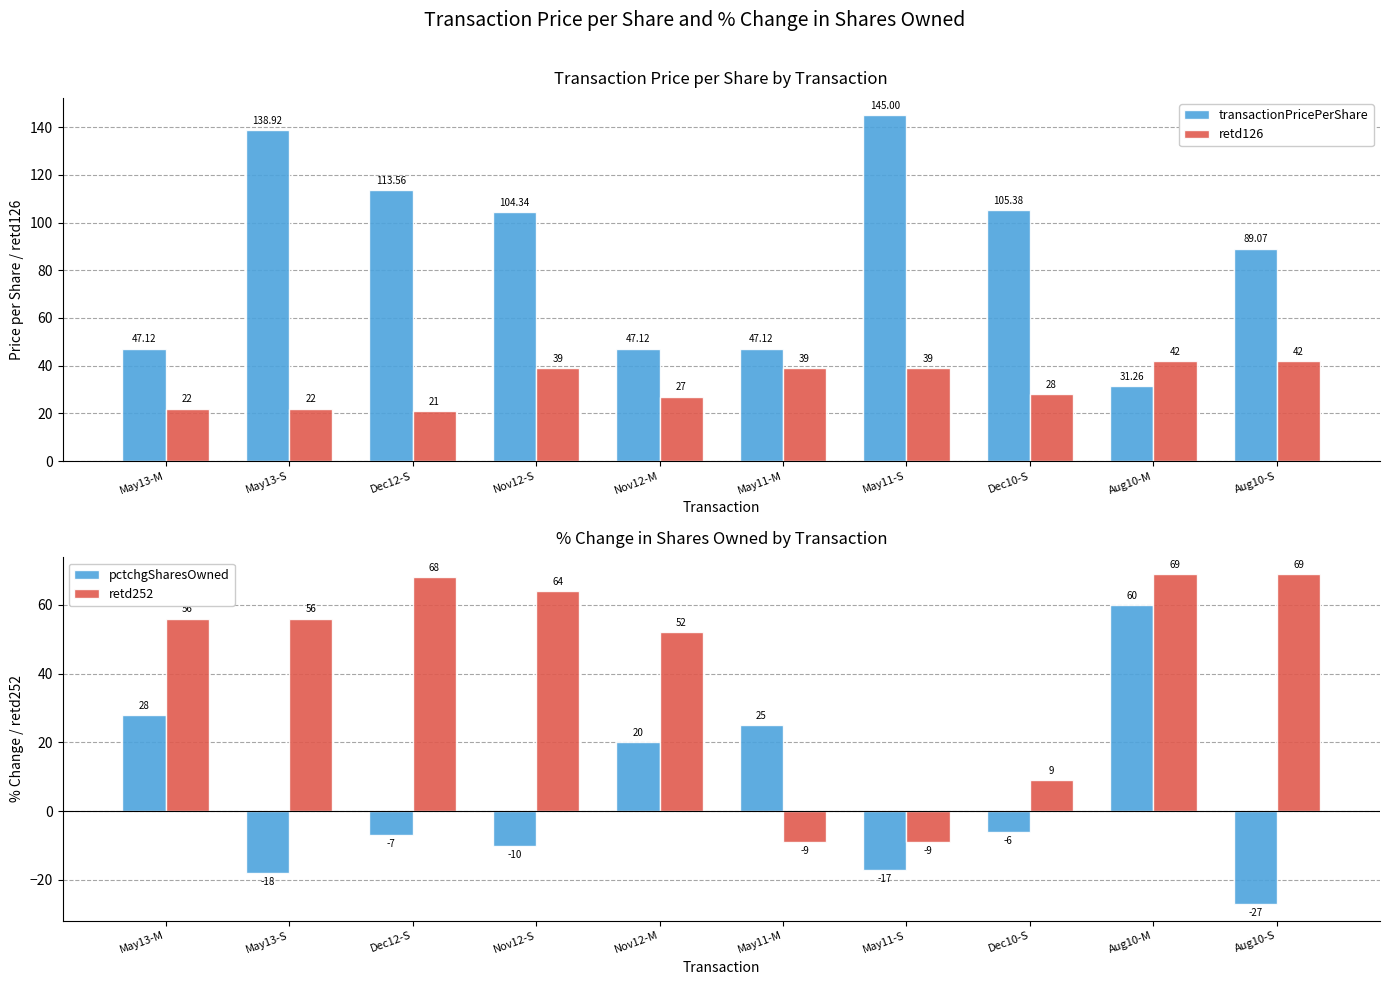

Reading right to left, extract all data points from this chart.

transactionPricePerShare: Aug10-S=89.1	Aug10-M=31.3	Dec10-S=105.4	May11-S=145.0	May11-M=47.1	Nov12-M=47.1	Nov12-S=104.3	Dec12-S=113.6	May13-S=138.9	May13-M=47.1
retd126: Aug10-S=42.0	Aug10-M=42.0	Dec10-S=28.0	May11-S=39.0	May11-M=39.0	Nov12-M=27.0	Nov12-S=39.0	Dec12-S=21.0	May13-S=22.0	May13-M=22.0
pctchgSharesOwned: Aug10-S=-27.0	Aug10-M=60.0	Dec10-S=-6.0	May11-S=-17.0	May11-M=25.0	Nov12-M=20.0	Nov12-S=-10.0	Dec12-S=-7.0	May13-S=-18.0	May13-M=28.0
retd252: Aug10-S=69.0	Aug10-M=69.0	Dec10-S=9.0	May11-S=-9.0	May11-M=-9.0	Nov12-M=52.0	Nov12-S=64.0	Dec12-S=68.0	May13-S=56.0	May13-M=56.0